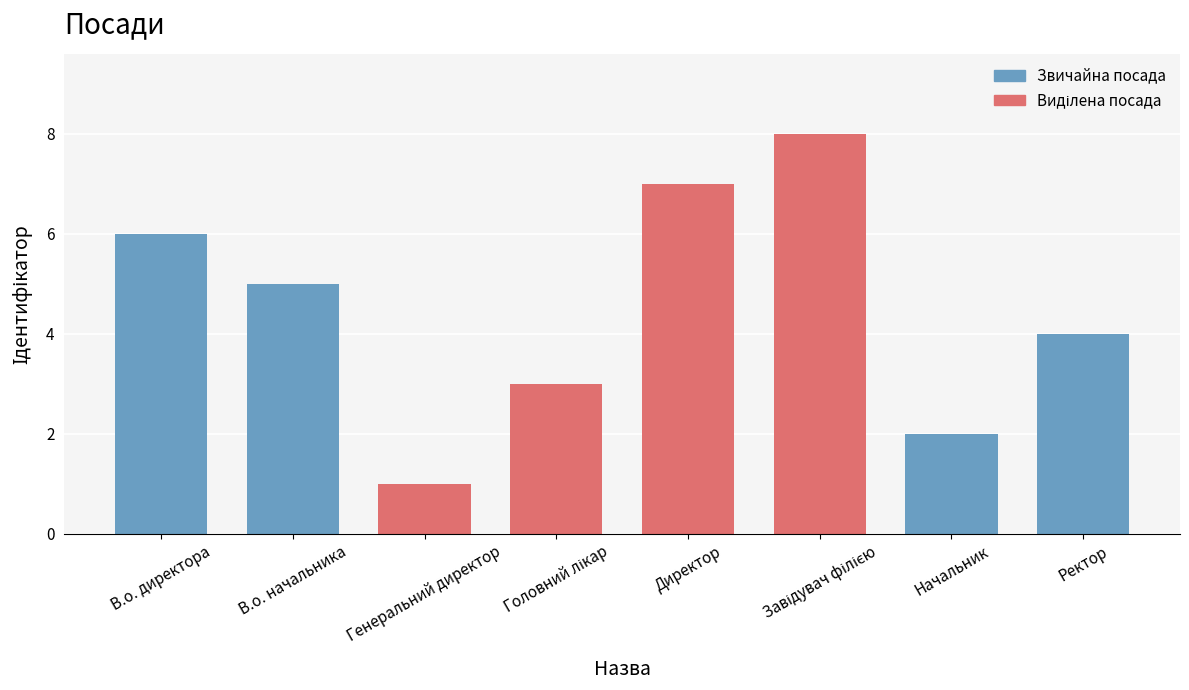

What is the approximate value at Генеральний директор?

1